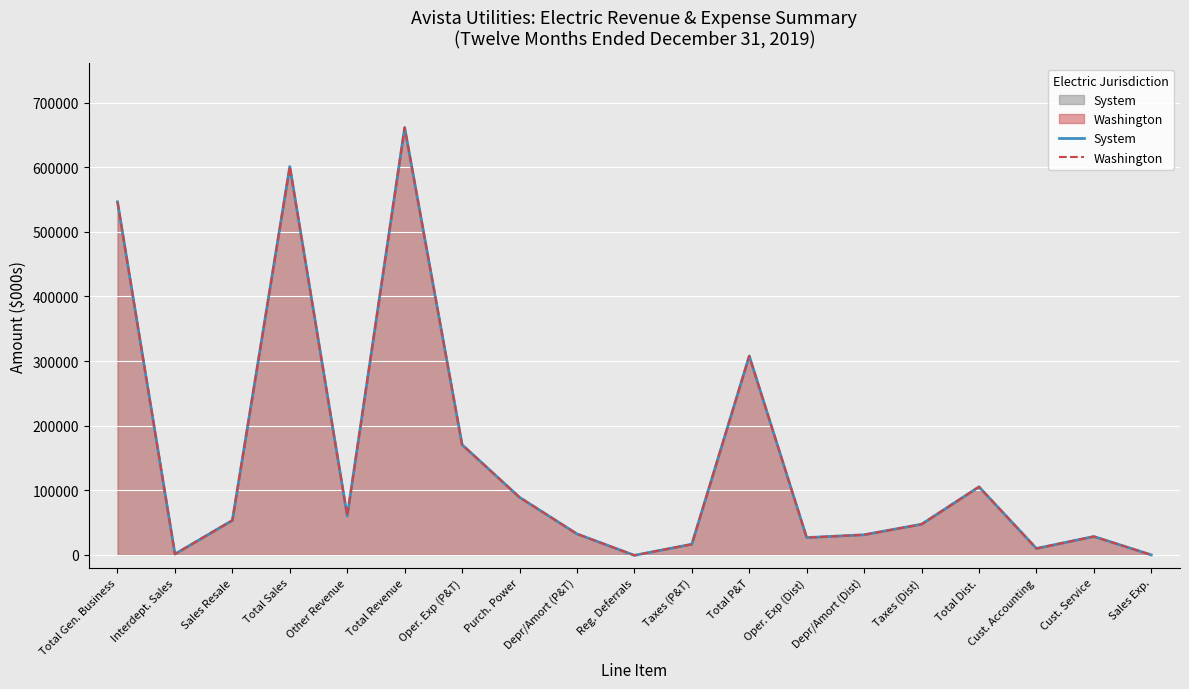

Rank the series at Total Revenue from highest to lowest value.

System Line, Washington Line